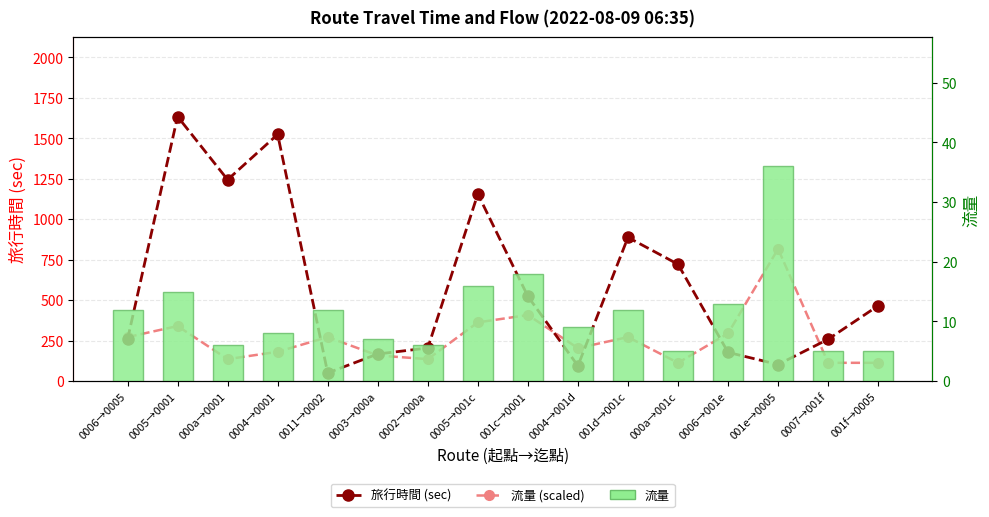

Between 0004→001d and 0004→0001, which is larger?

0004→0001